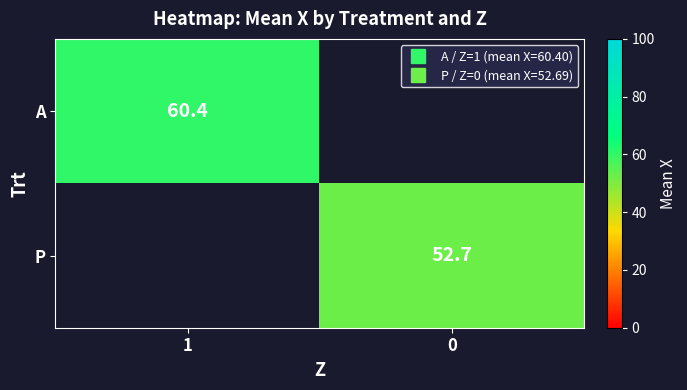

Is the value of P at 1 greater than the value of A at 1?

No